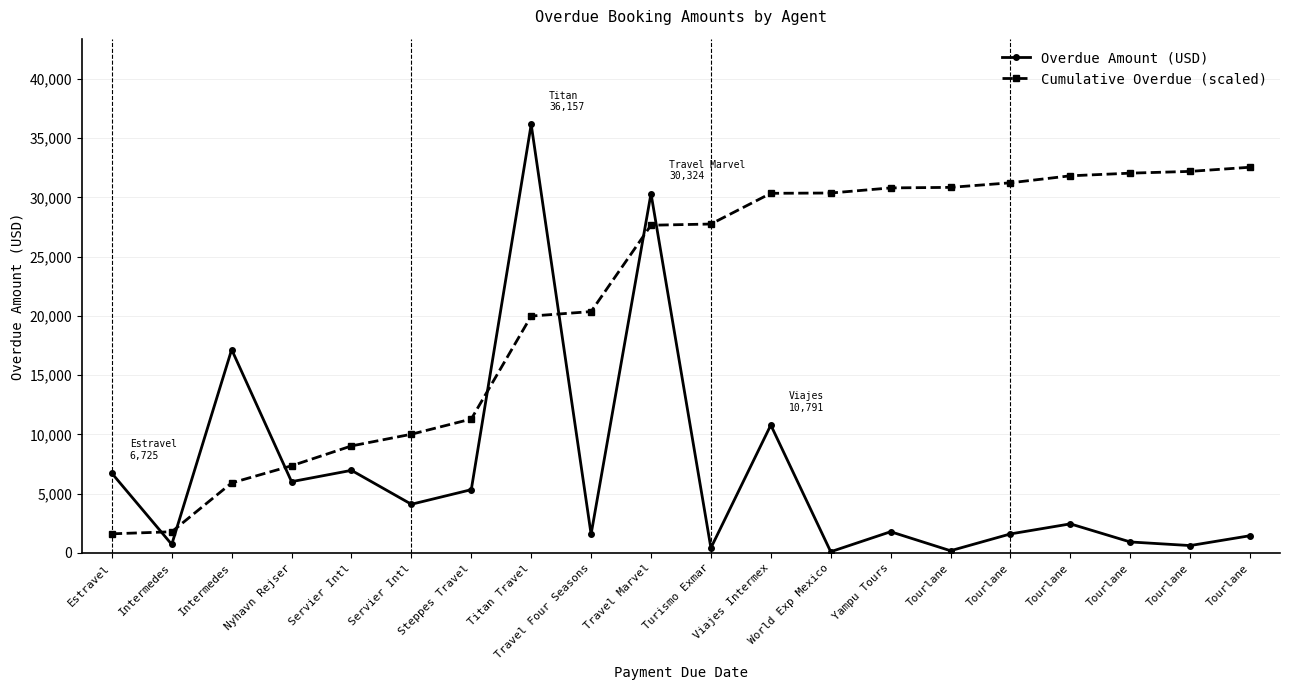

Which has a higher value, Servier Intl or Steppes Travel?

Servier Intl